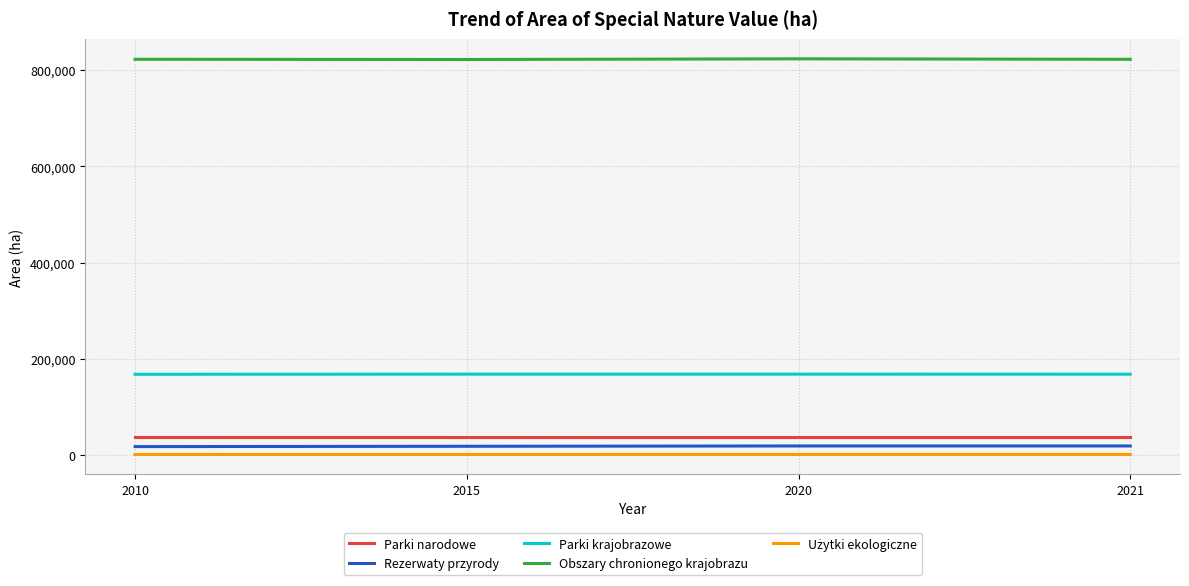

True or false: Parki narodowe and Rezerwaty przyrody cross at least once.

False